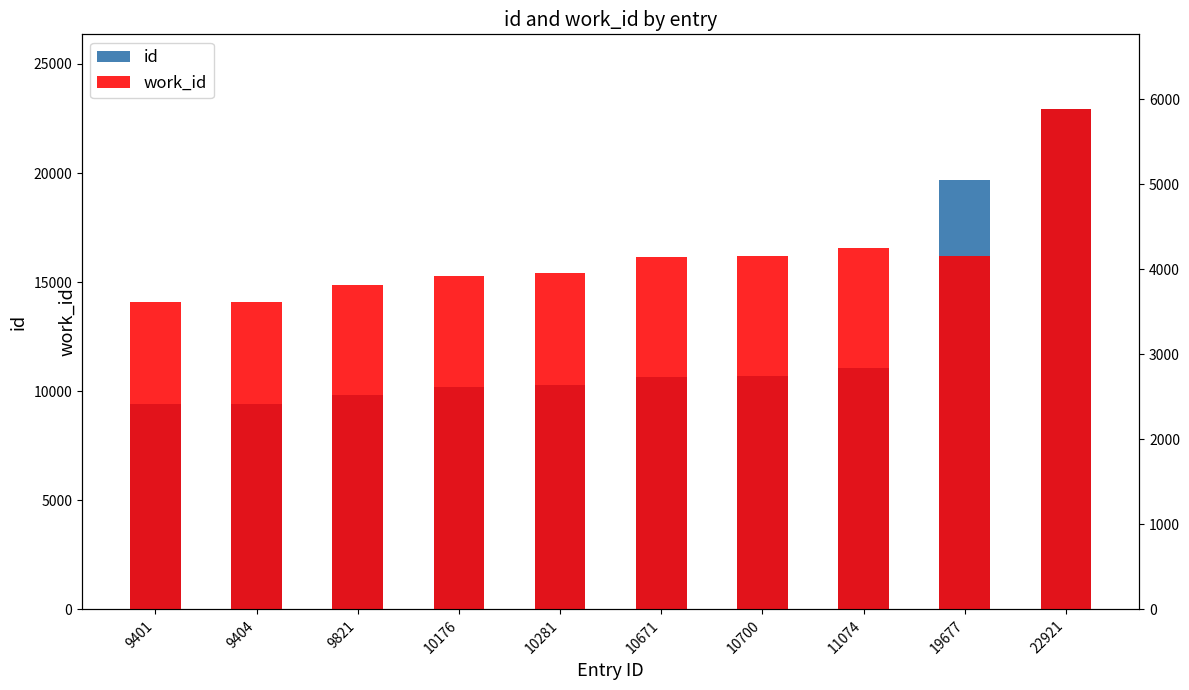

Between 9404 and 10281, which series saw the biggest shift?

id